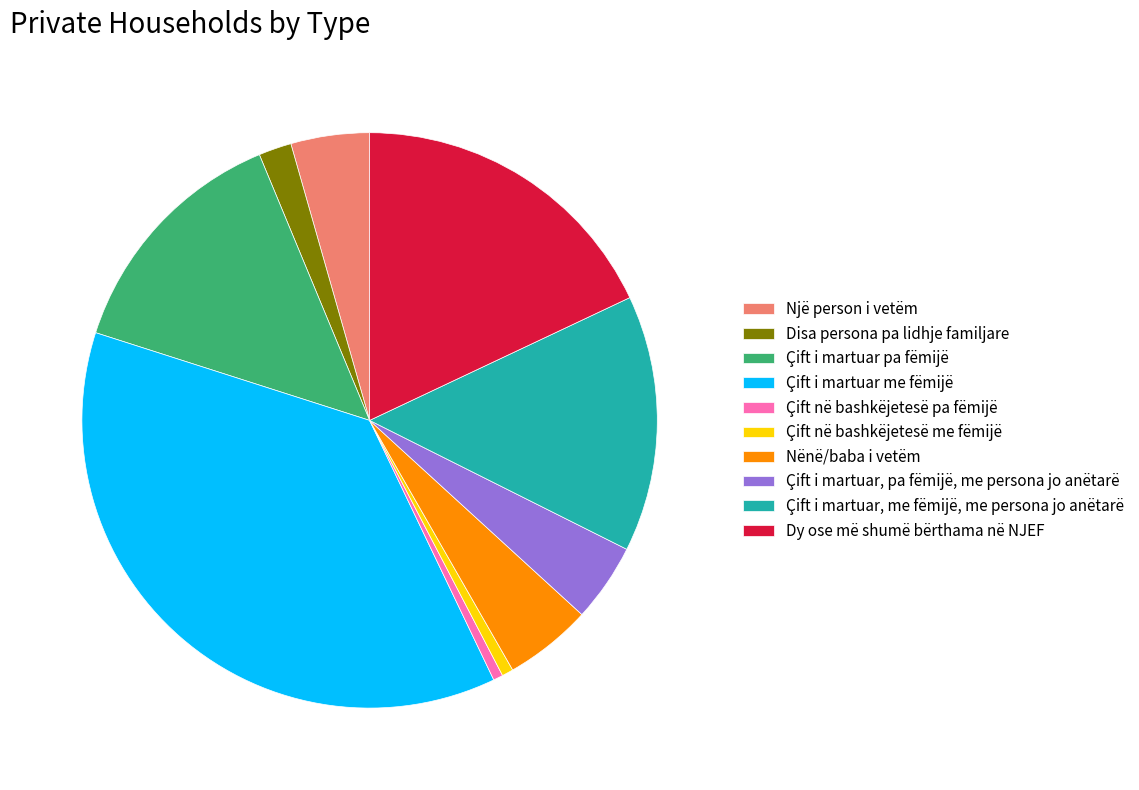

Between Çift në bashkëjetesë pa fëmijë and Një person i vetëm, which is larger?

Një person i vetëm